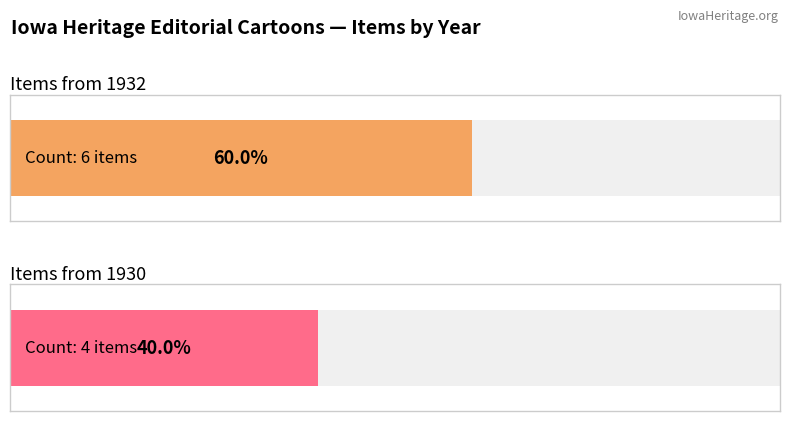

Which category has the highest value in the featured series?

1932